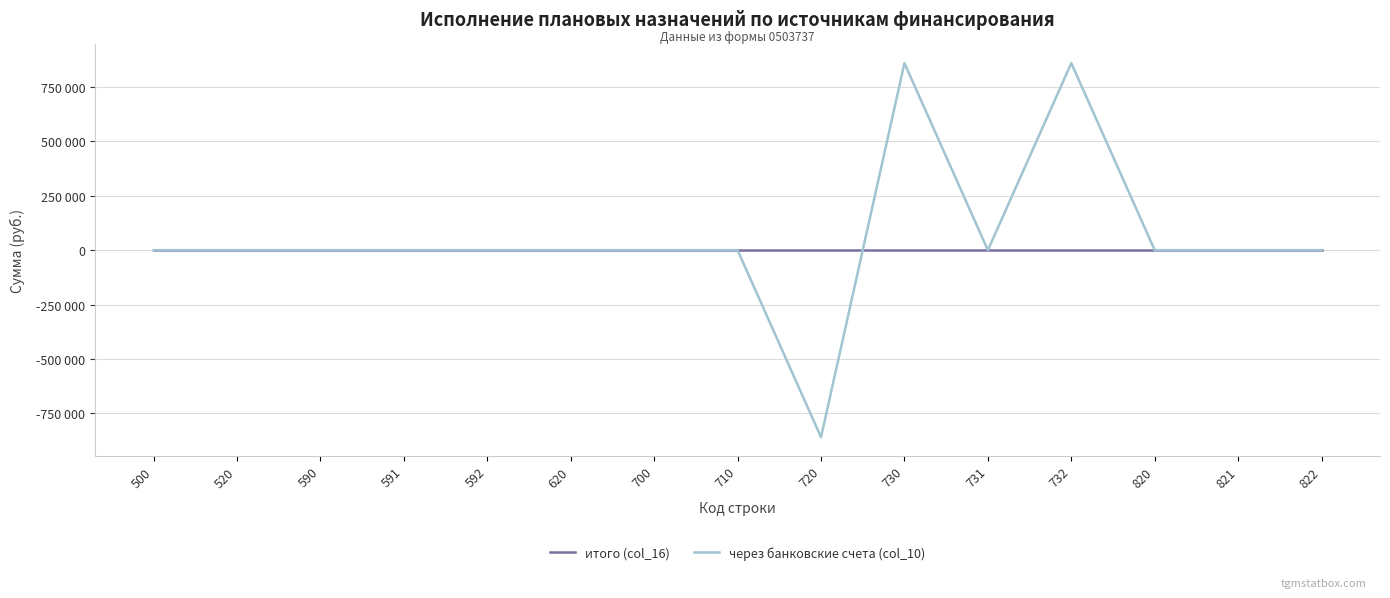

What is the maximum value shown in the chart?

860000